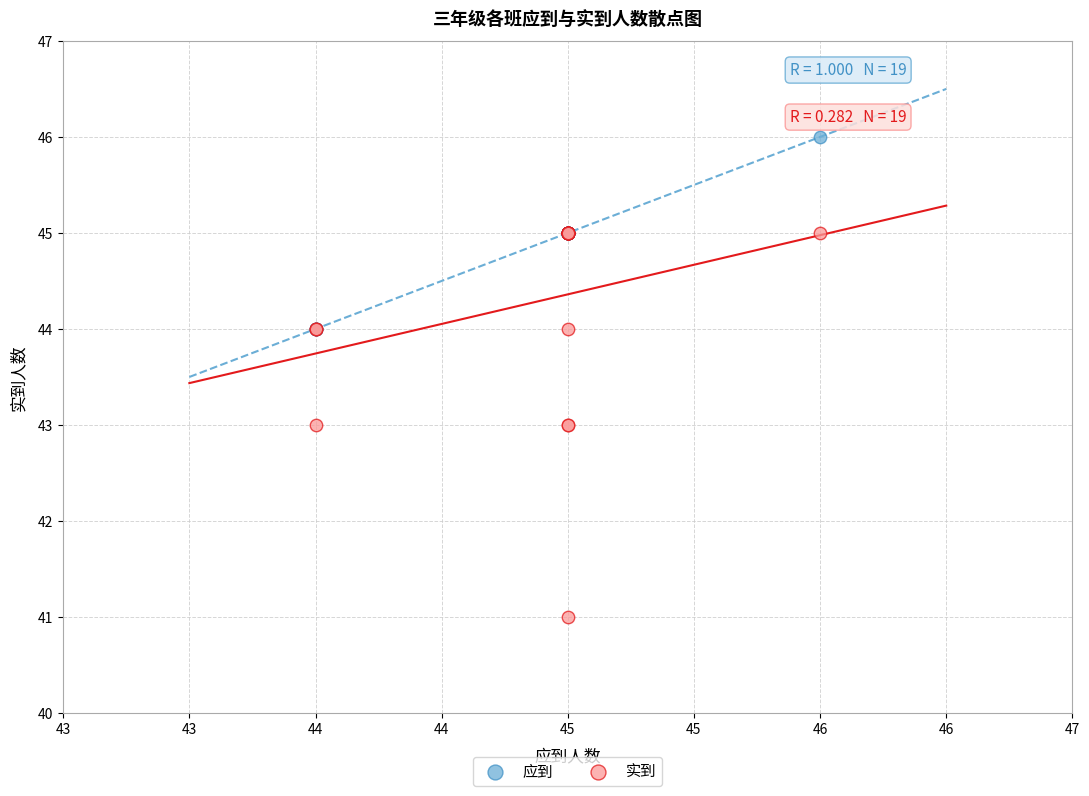

Which series reaches the minimum Y coordinate?

实到